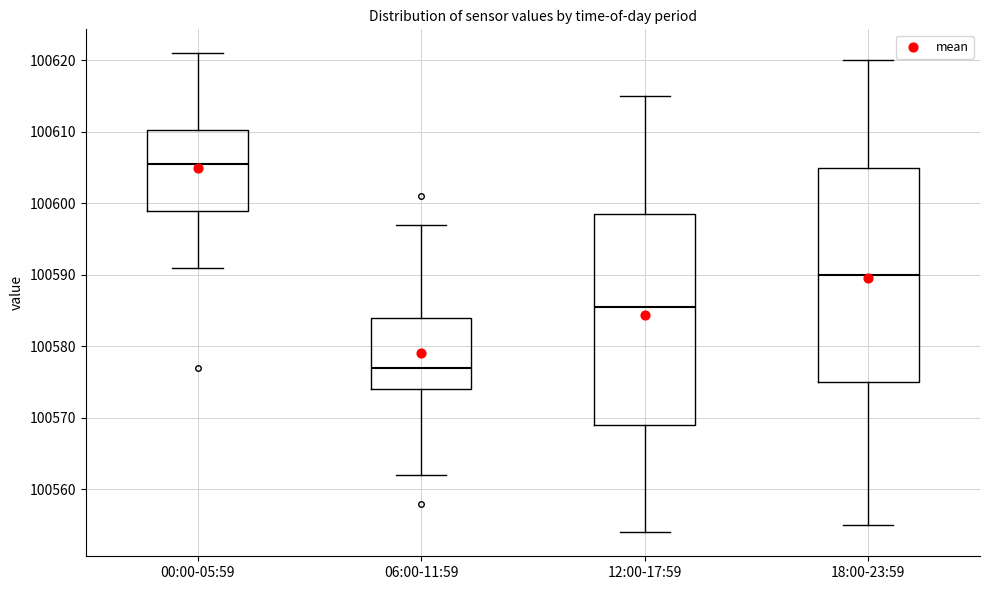

Reading left to right, read every box against the y-axis: the position of its median line, the range the box covers, and the ends of its whiskers. The values are not printed on the chart, so give them approximately, as read against the axis.

00:00-05:59: median 100606, box 100599 to 100610, whiskers 100591 to 100621
06:00-11:59: median 100577, box 100574 to 100584, whiskers 100562 to 100597
12:00-17:59: median 100586, box 100569 to 100599, whiskers 100554 to 100615
18:00-23:59: median 100590, box 100575 to 100605, whiskers 100555 to 100620